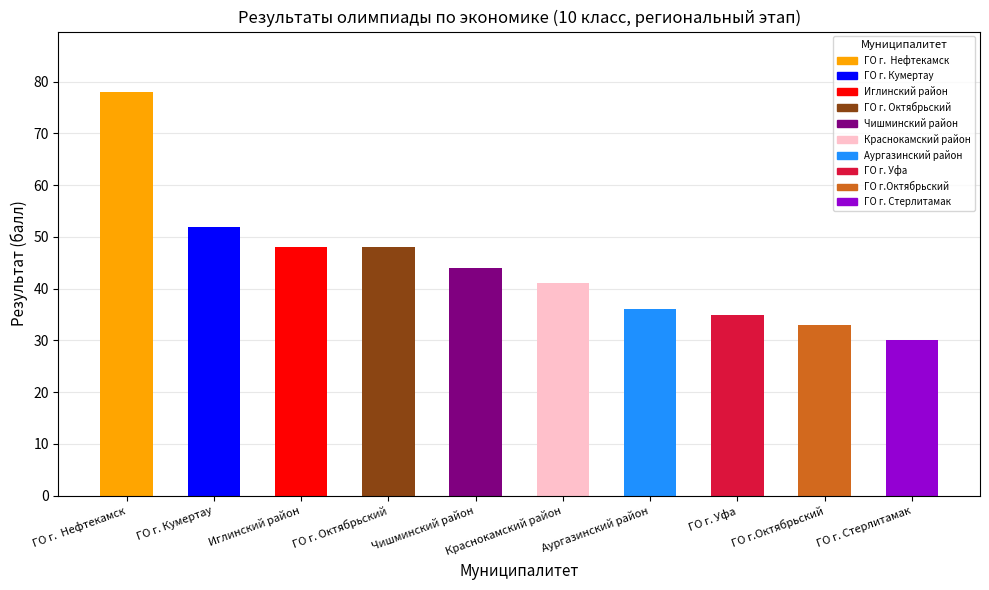

What is the difference between the maximum and minimum values?

48